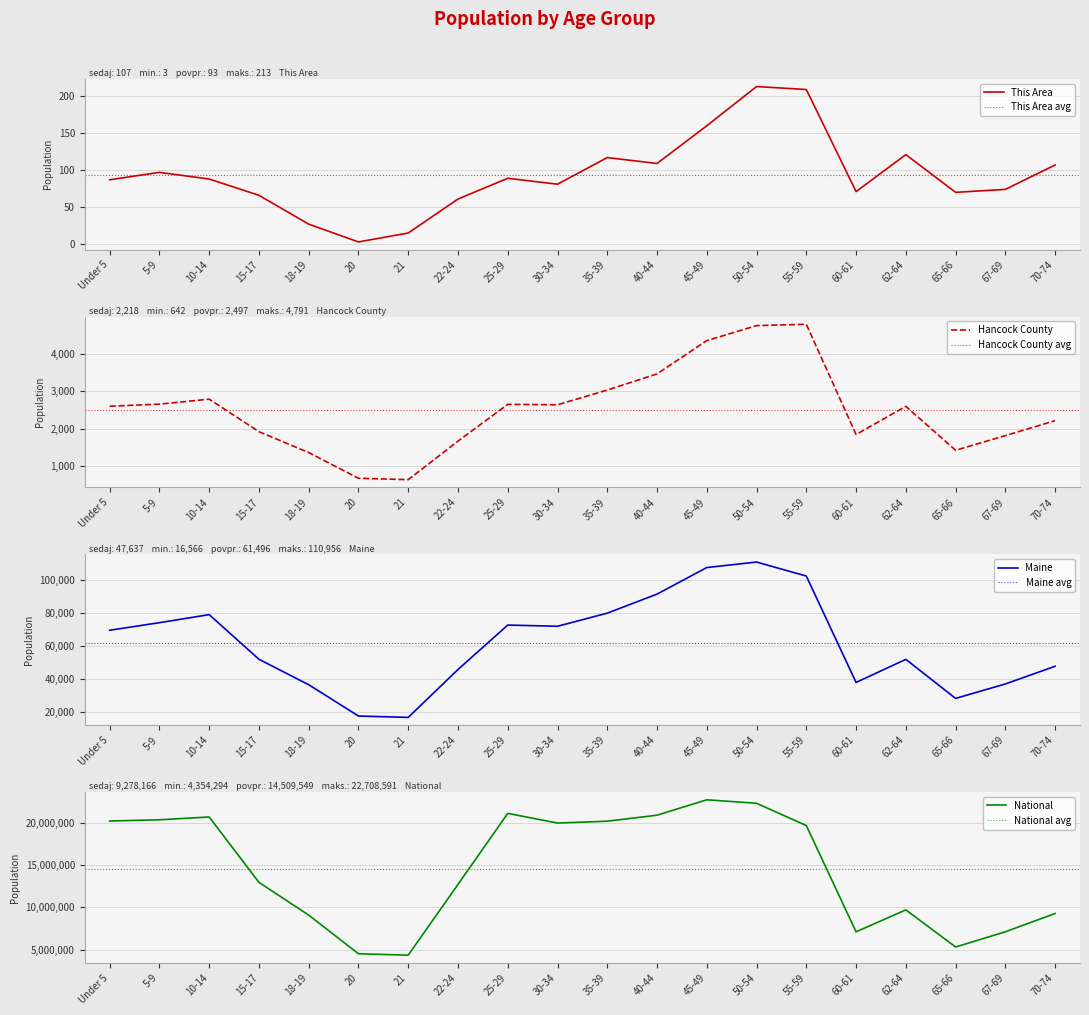

What is the difference between the National values at 70-74 and 55-59?

10386639